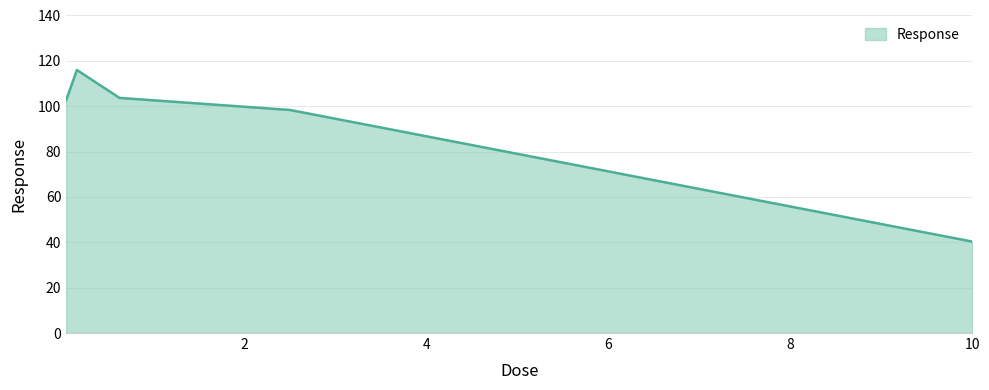

True or false: there are more than 0 points higher than both neighbors.

True